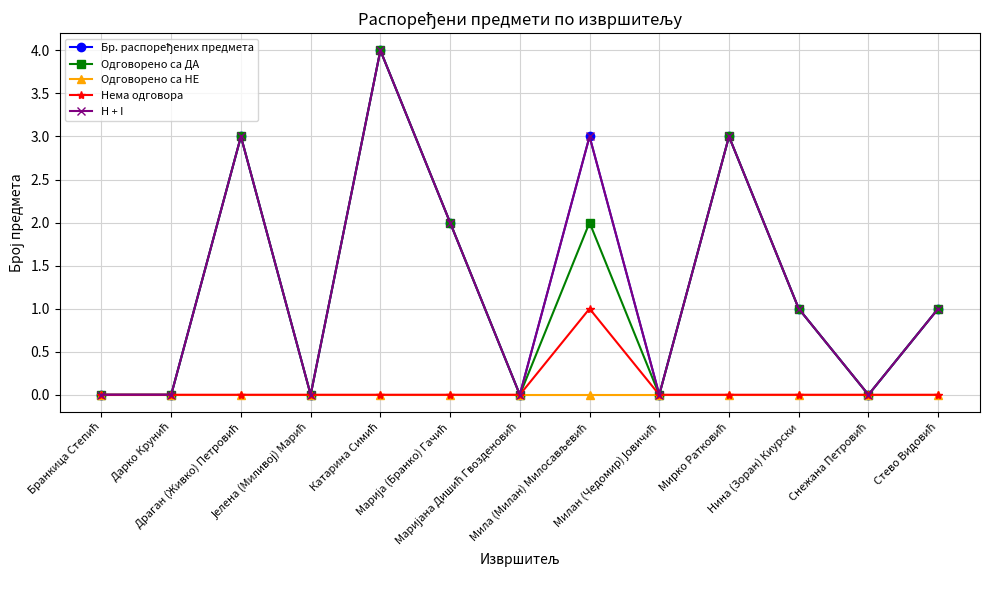

How many Нема одговора values are between 0 and 1?

13